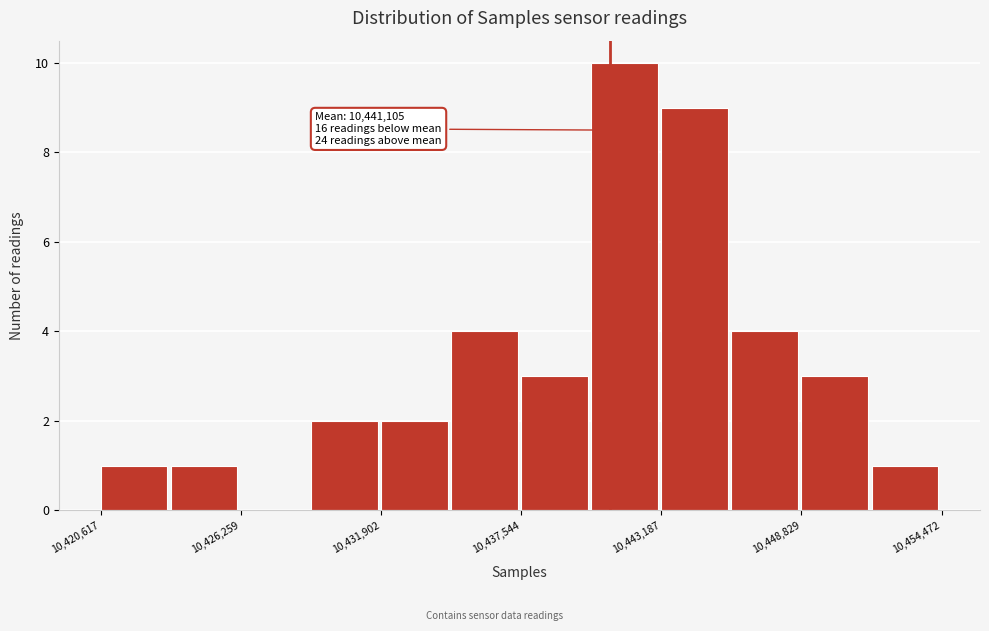

Around what value on the x-axis is the tallest bar? Give the approximate position of its centre, as read against the axis.

10442000